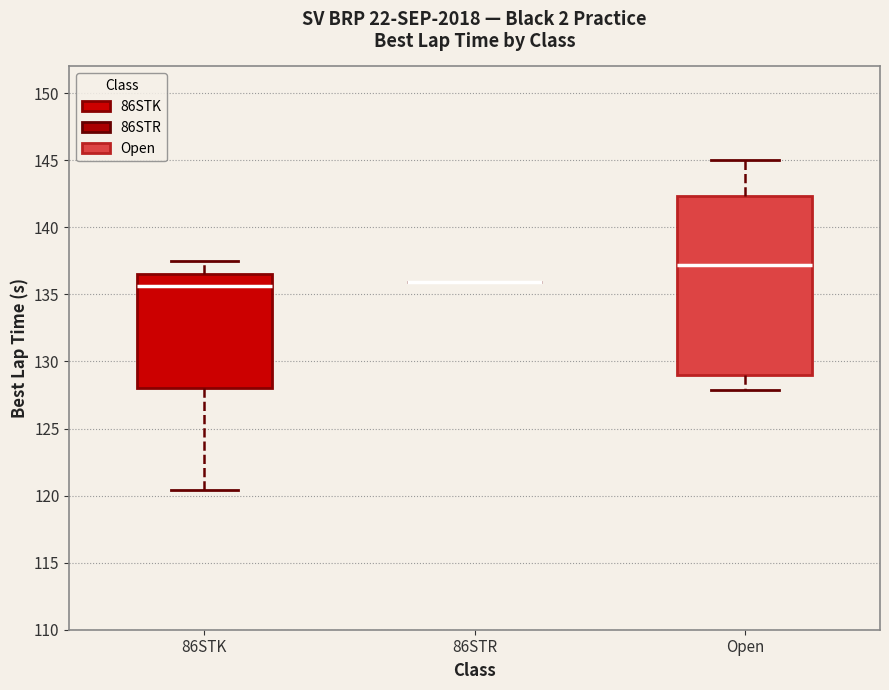

Which box is the tallest, from its lower edge to its upper edge?

Open